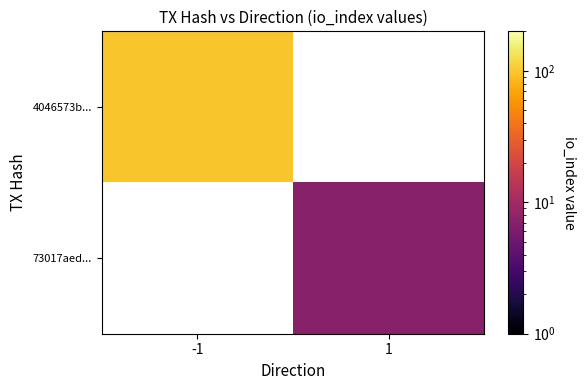

Rank the series at -1 from highest to lowest value.

4046573b..., 73017aed...